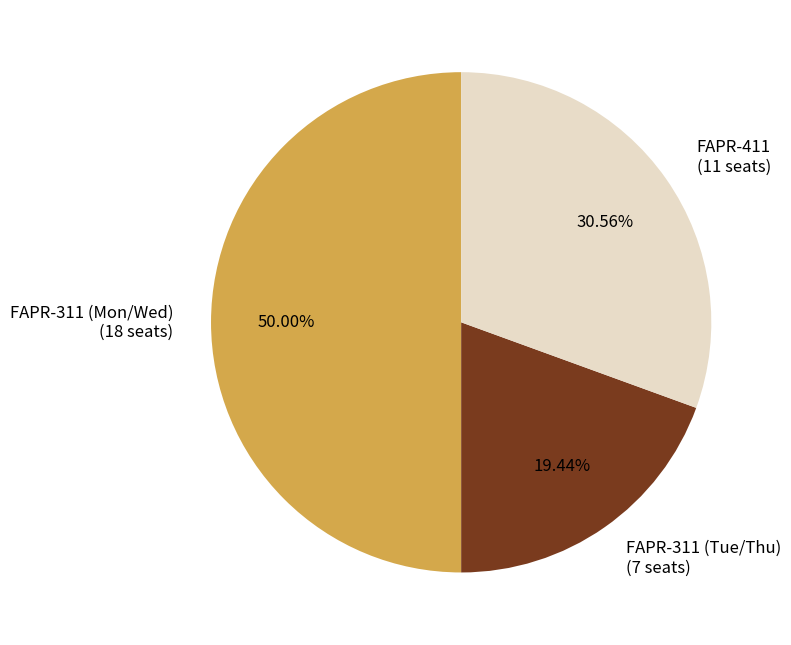

To the nearest percent, what percentage of the pie is FAPR-311 (Mon/Wed)?

50%